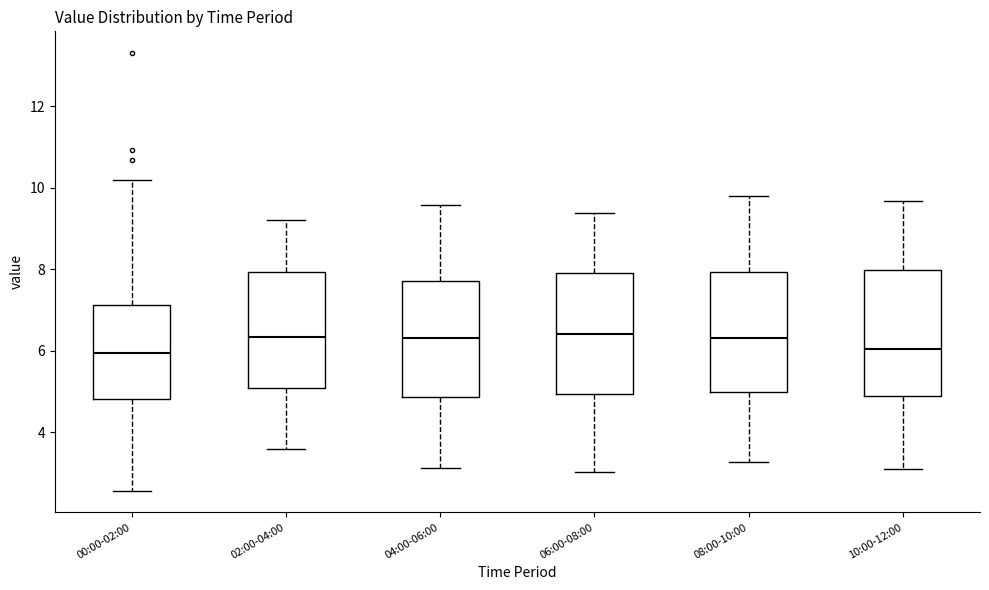

Where does the median line of the box for 04:00-06:00 sit on the y-axis? The values are not printed on the chart, so give them approximately, as read against the axis.

6.4